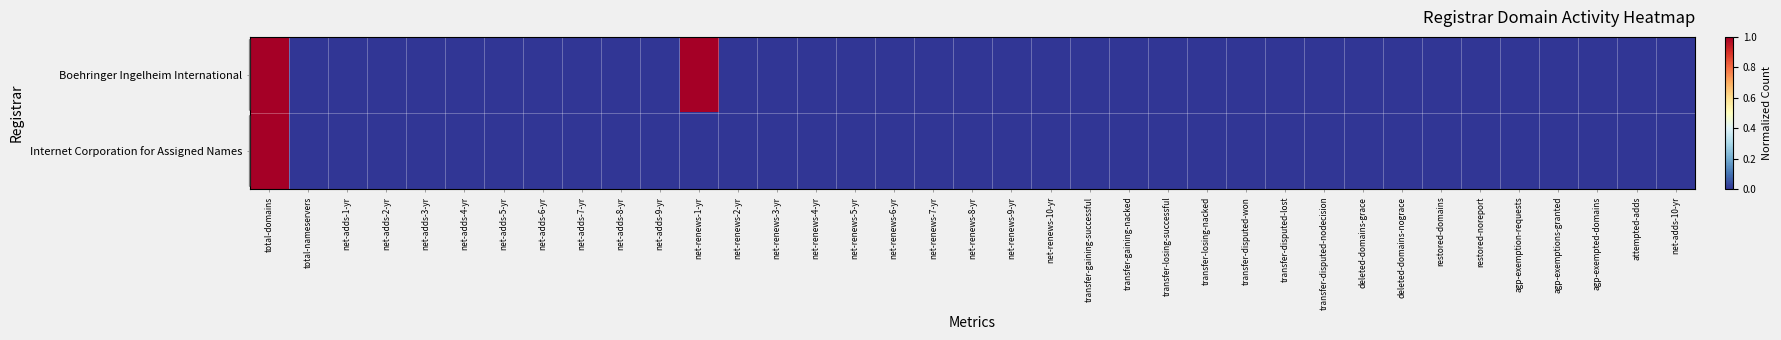

Between net-renews-3-yr and net-renews-8-yr, which is larger?

net-renews-3-yr